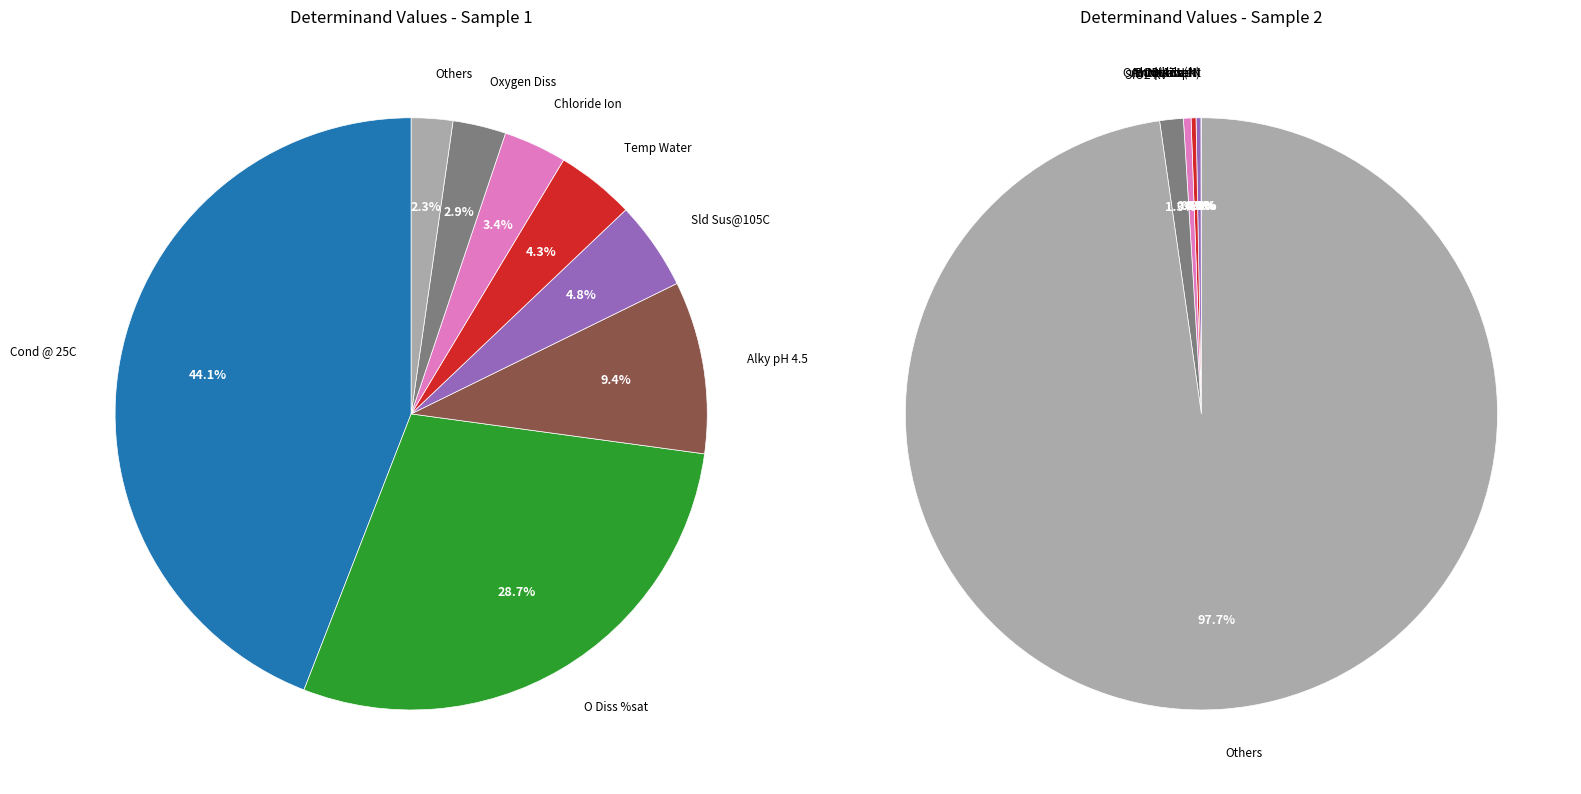

How many segments does this pie chart have?

14